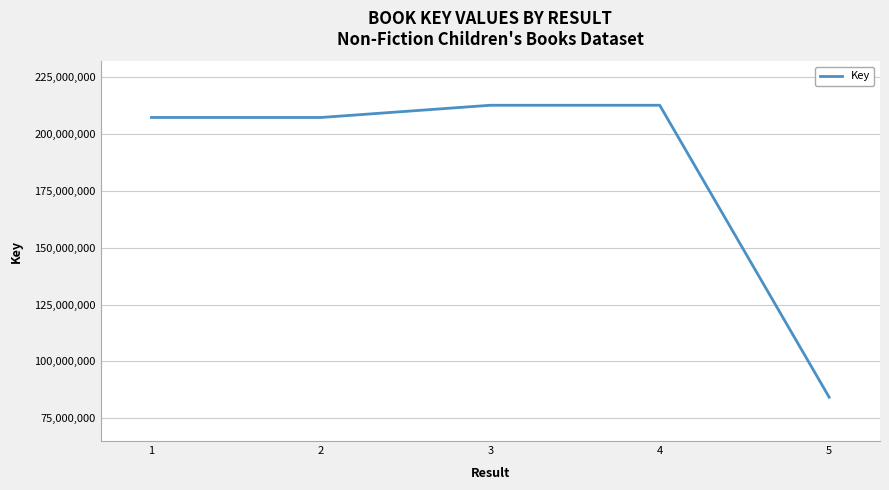

What is the change in value from 1 to 3?

+5371719